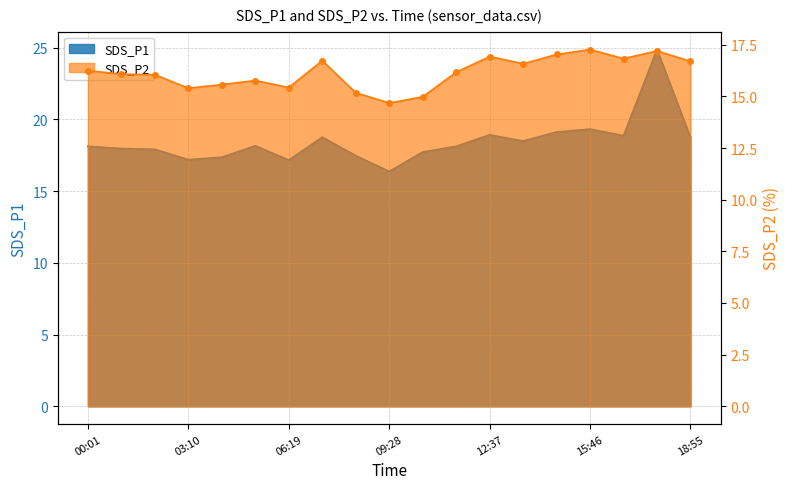

Where does the SDS_P2 series first go above 16?

00:01